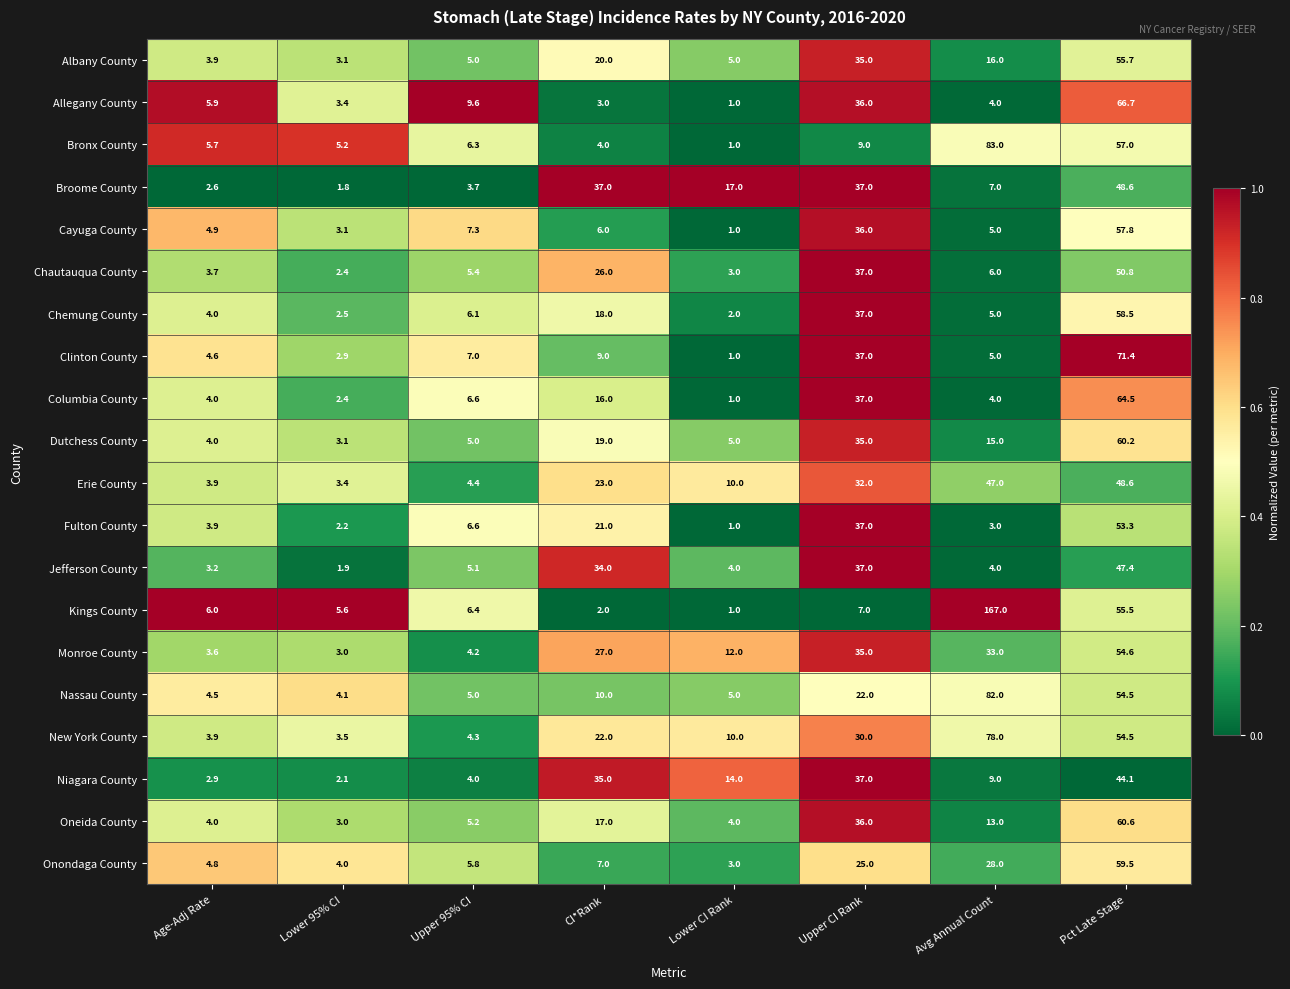

At which label does Nassau County reach its minimum?

Lower 95% CI